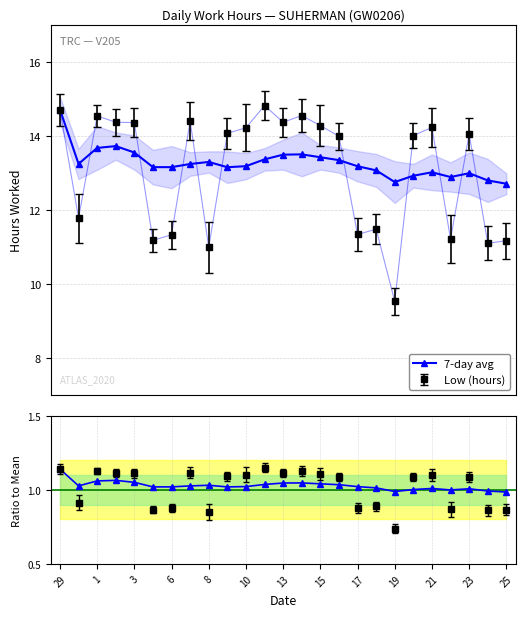

Which series has the largest total across all categories?

7-day avg